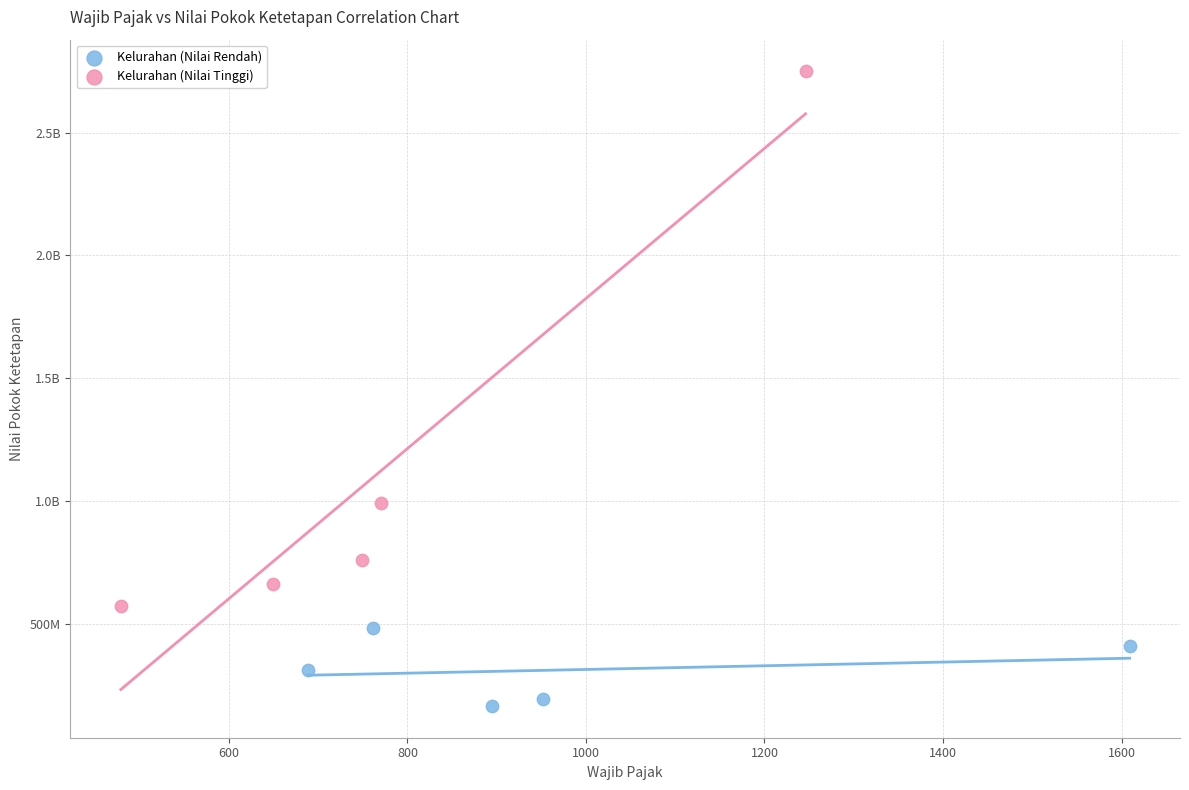

What are all the series names shown in the legend?

Kelurahan (Nilai Rendah), Kelurahan (Nilai Tinggi)